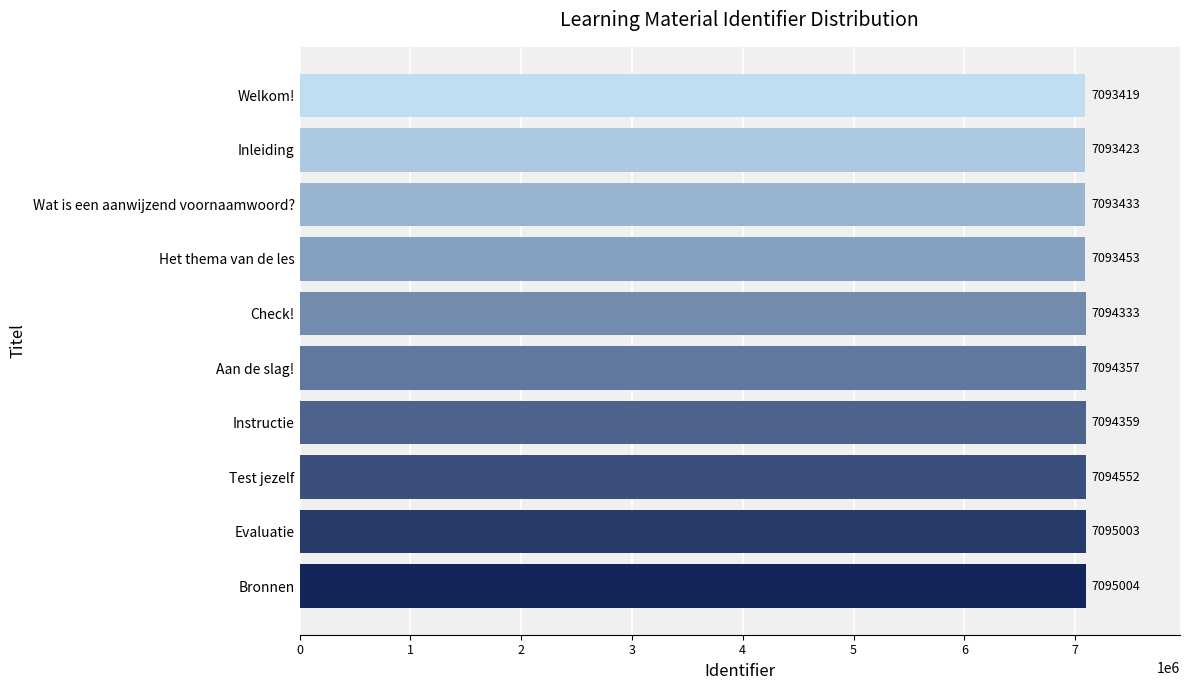

True or false: the data shows 7094359 at Instructie.

True